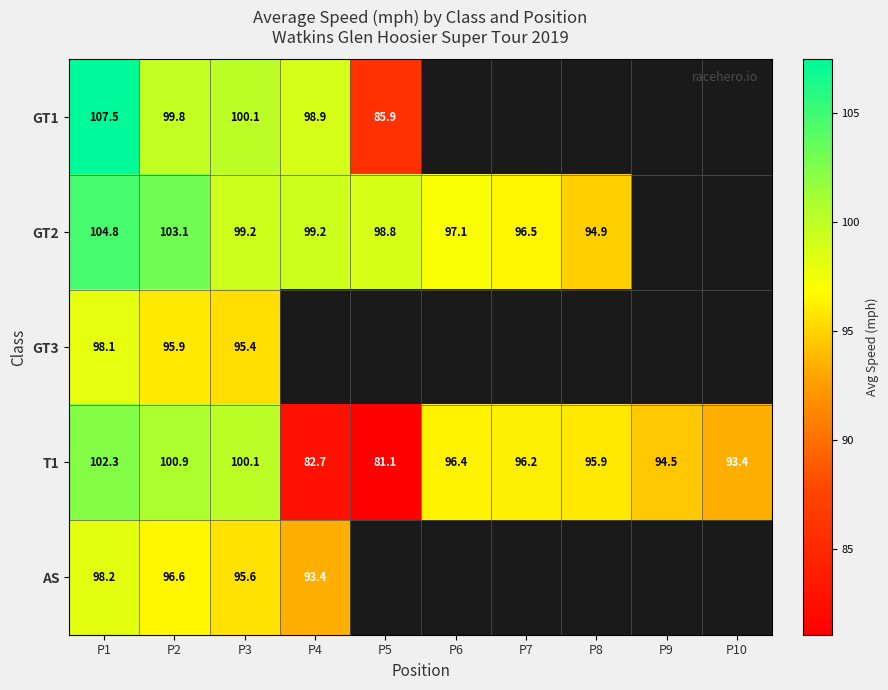

True or false: GT2 has a value of 96.5 at P7.

True